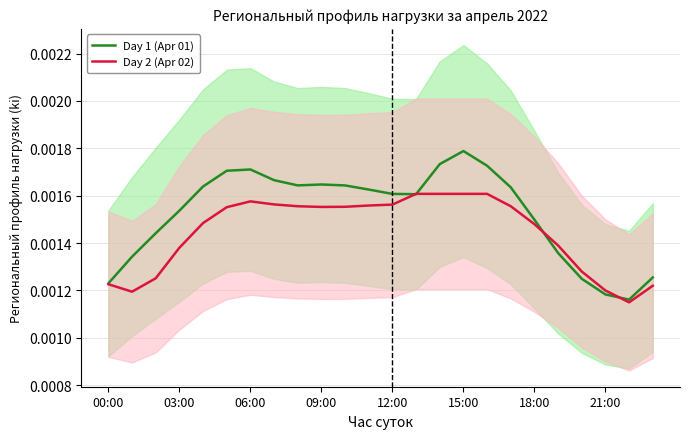

How many interior local valleys does the Day 2 (Apr 02) series have?

3